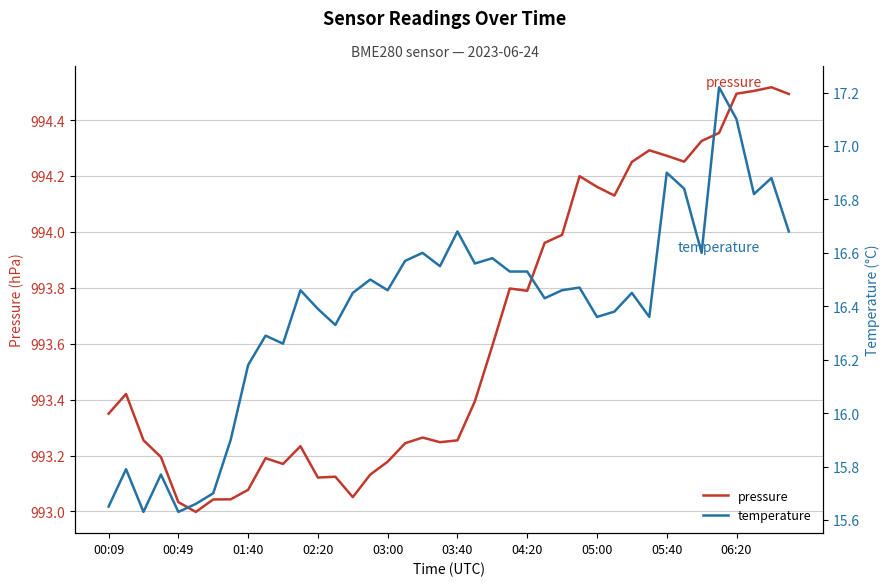

The pressure series shows 1521.6 at 02:20. True or false?

False